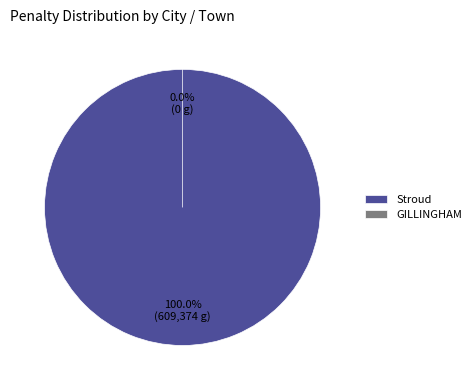

How many slices are in this pie chart?

2